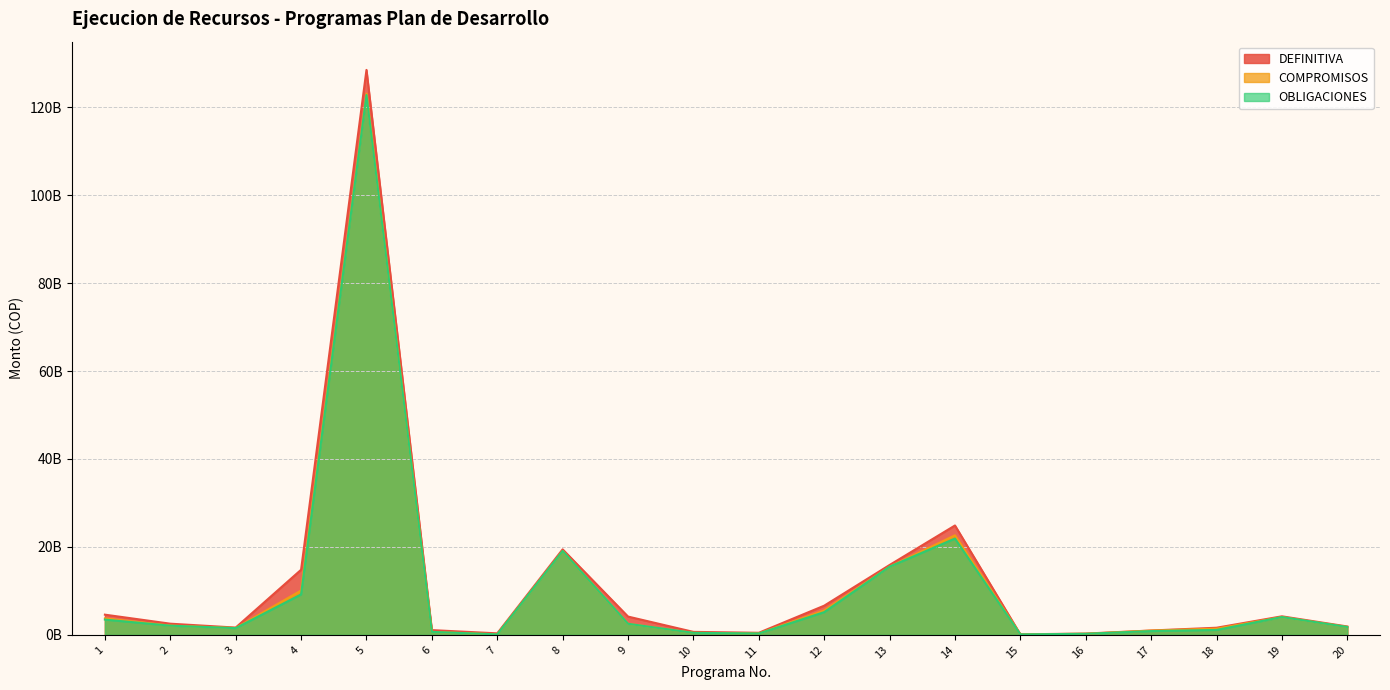

What is the sum of all COMPROMISOS values?

216213347989.7